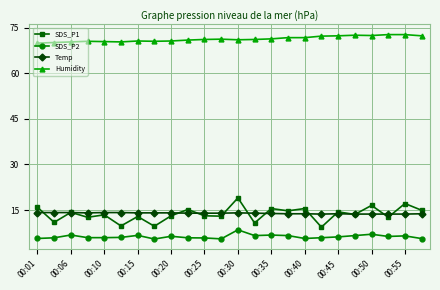

What are all the series names shown in the legend?

SDS_P1, SDS_P2, Temp, Humidity